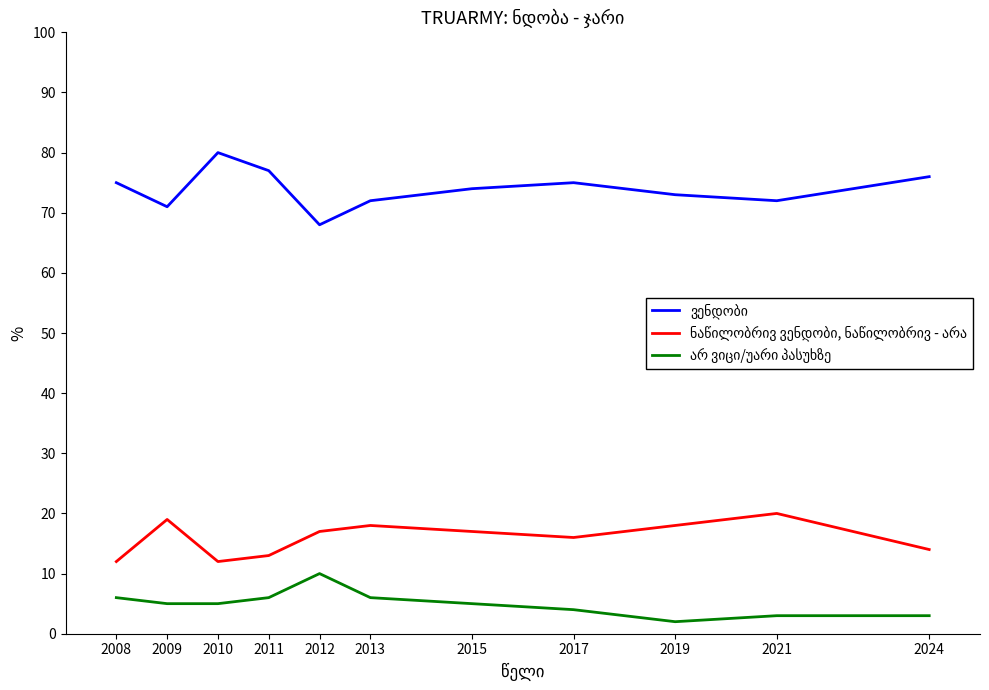

What is the difference between the highest and lowest values at 2011?

71